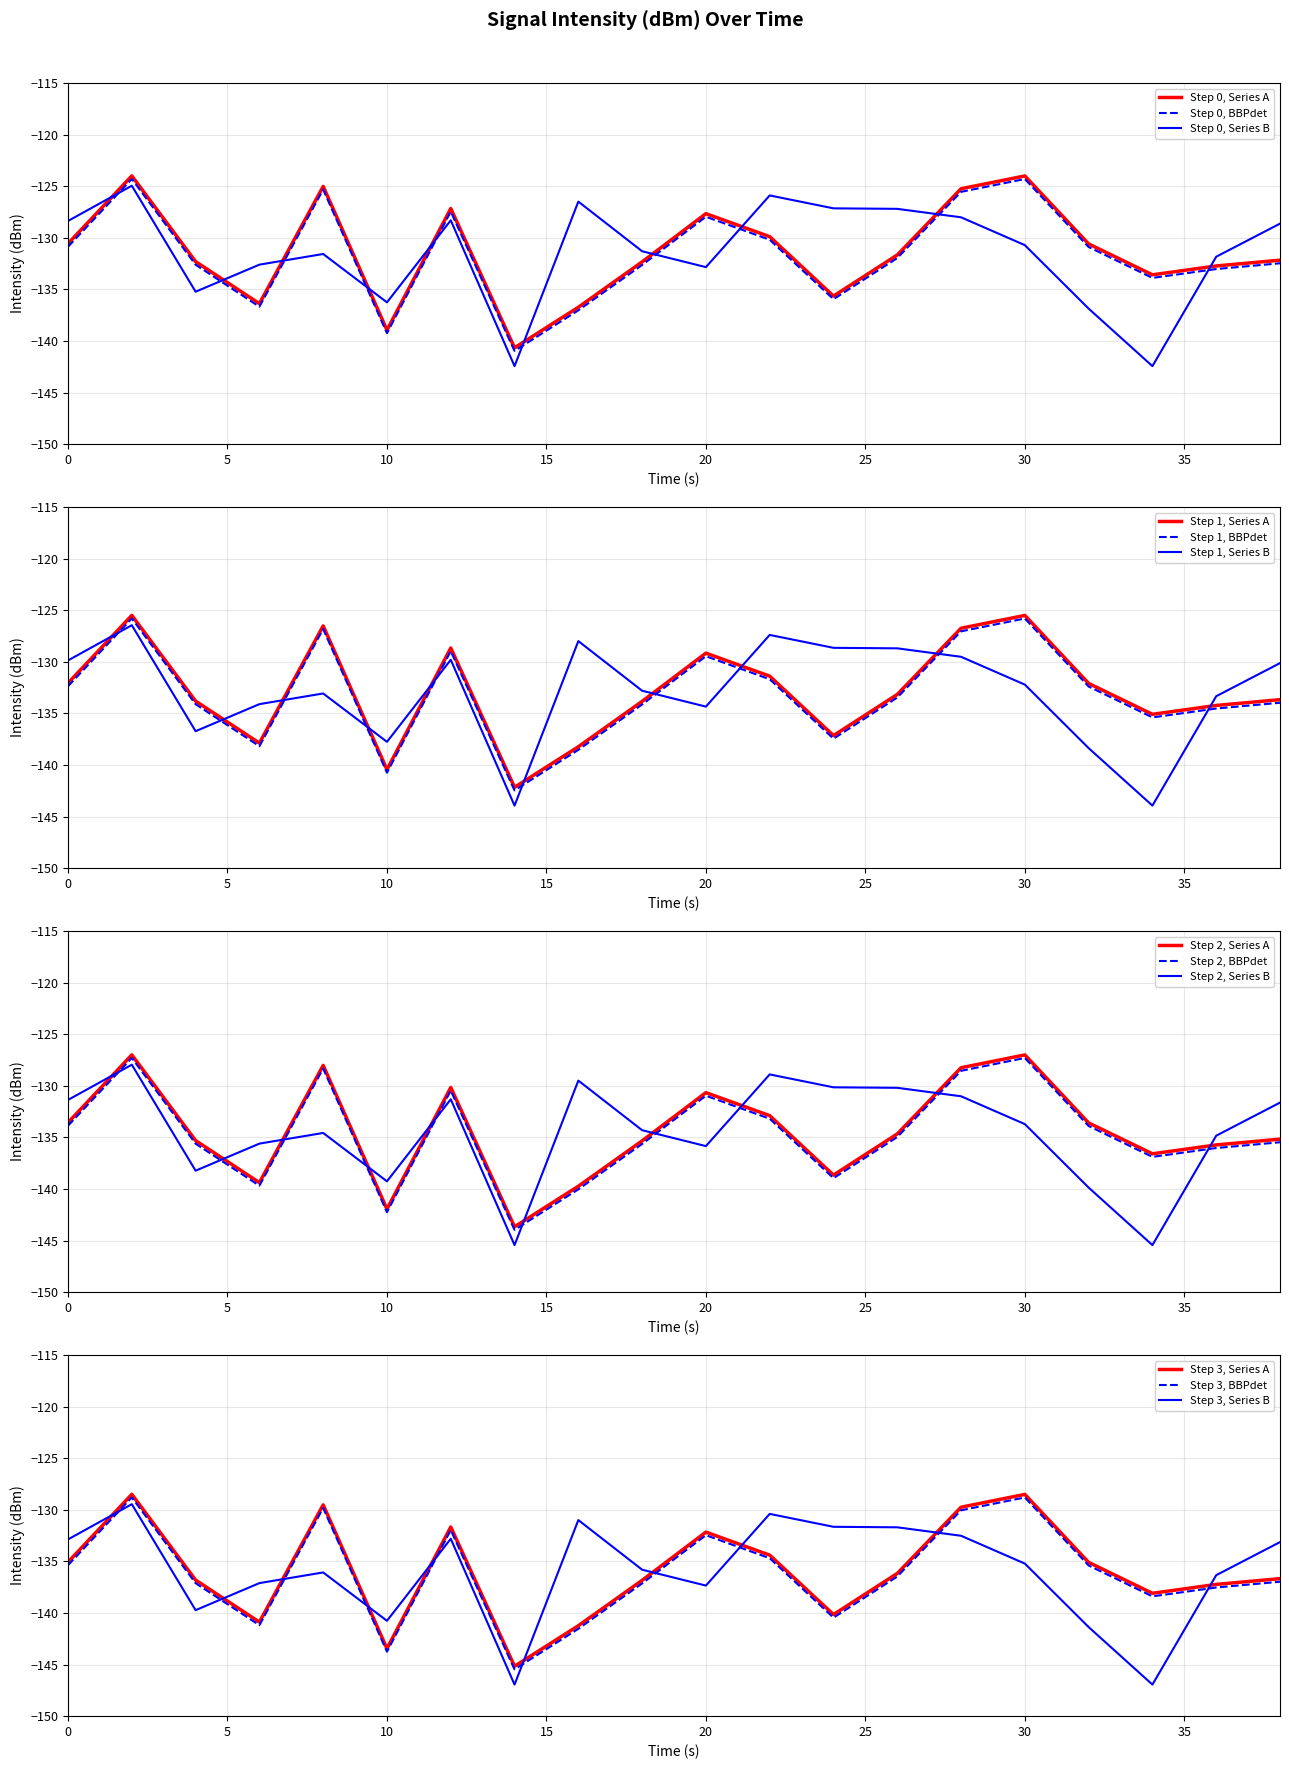

Is it true that intensity_min1 equals -133.9 at 0?

True